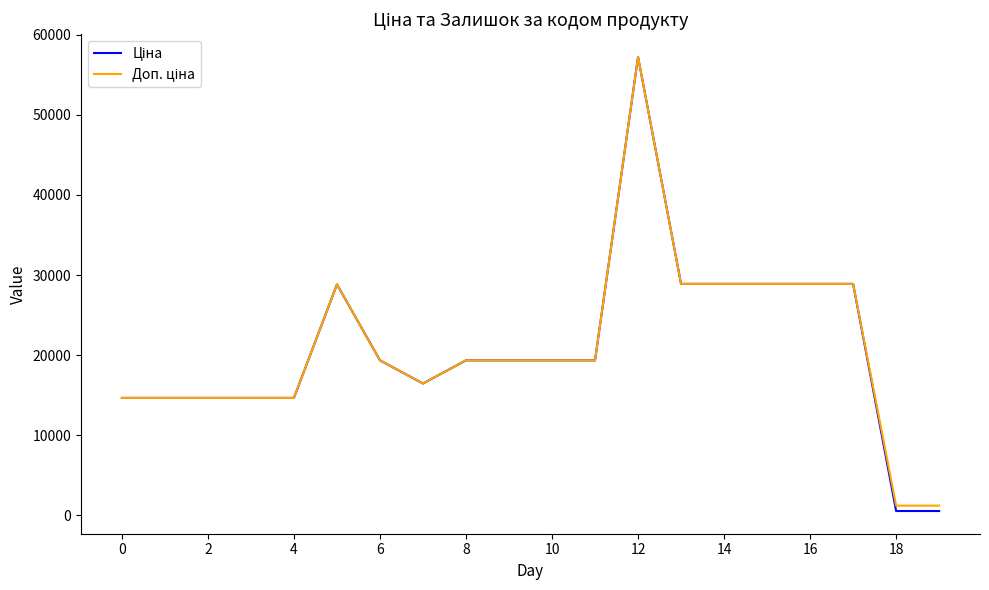

What is the label of the 4th point from the right?

16